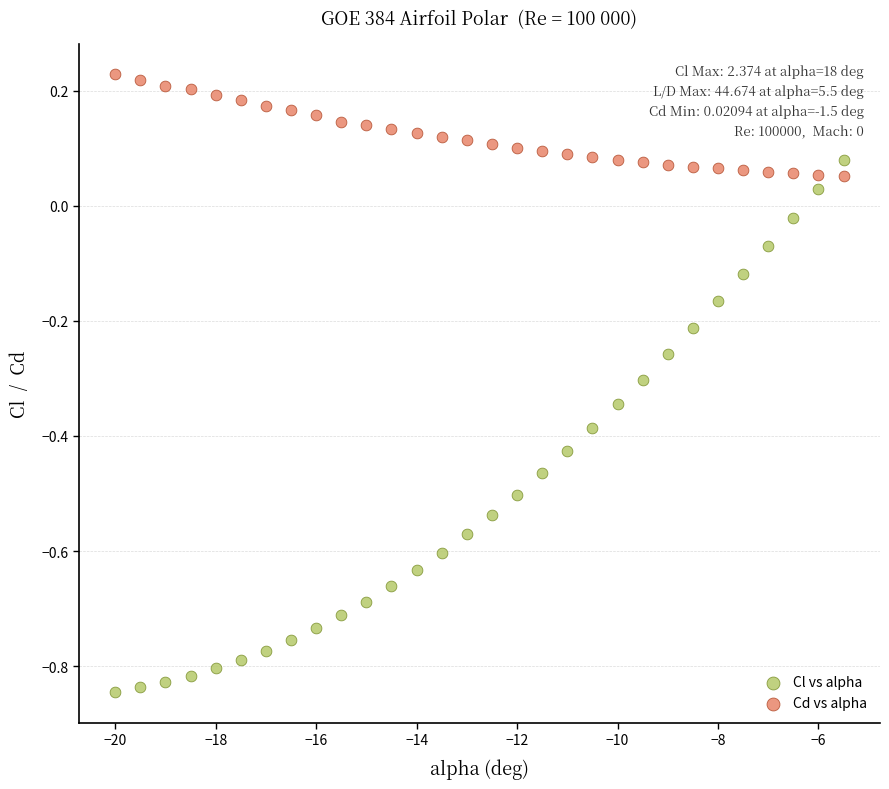

Across all data points, what is the range of X values (max minus min)?

14.5